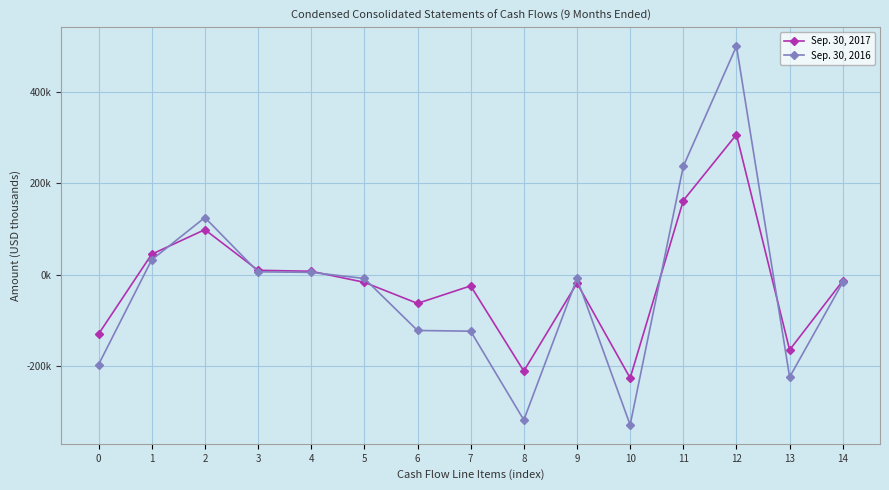

Reading right to left, what are all the values shown in this chart?

Sep. 30, 2017: -13677	-164935	306750	162291	-226469	-18740	-211225	-24674	-62972	-16859	7355	9501	98493	44671	-130206
Sep. 30, 2016: -16774	-224400	500257	237148	-329002	-8434	-318273	-123880	-122313	-8444	4963	6145	124912	32376	-197130